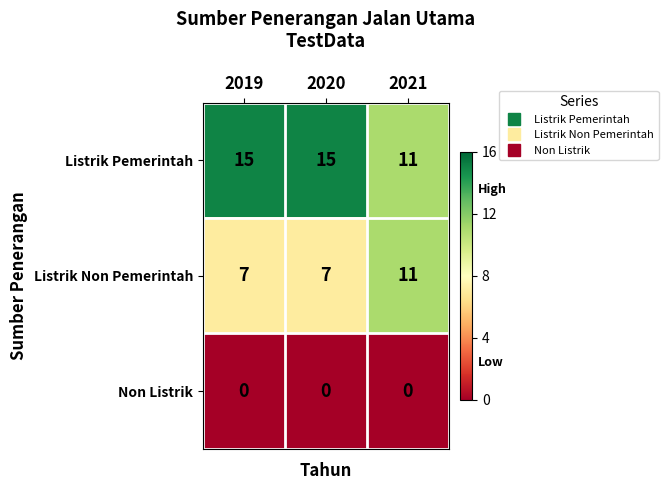

At how many categories does at least one series exceed 9?

3